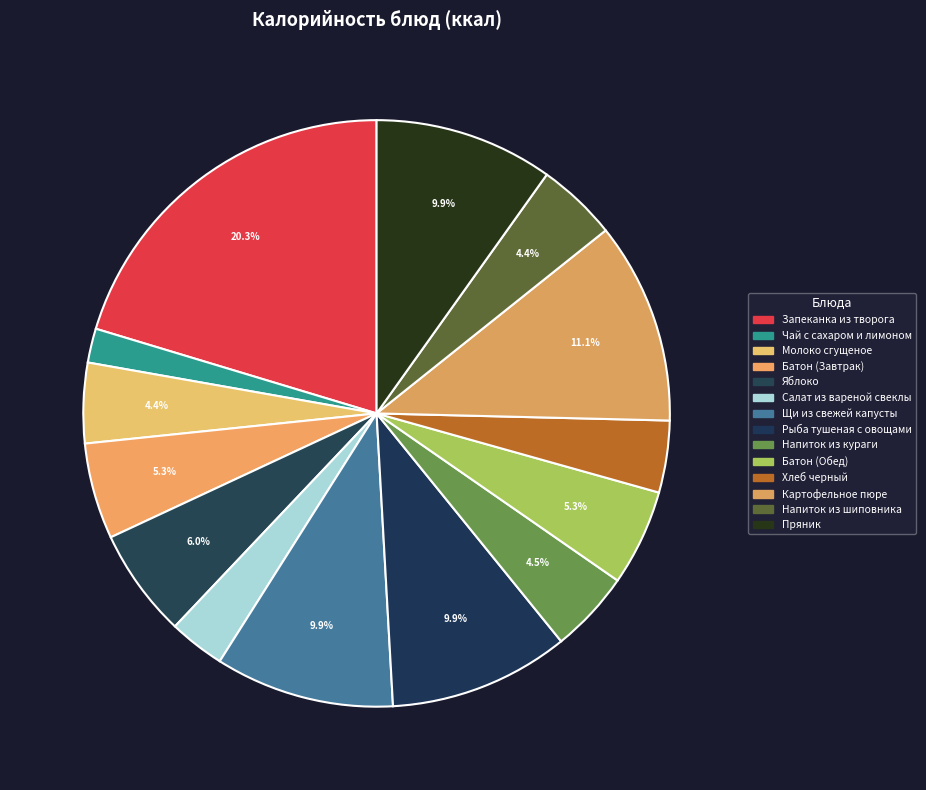

What percentage is the Салат из вареной свеклы slice, to the nearest percent?

3%